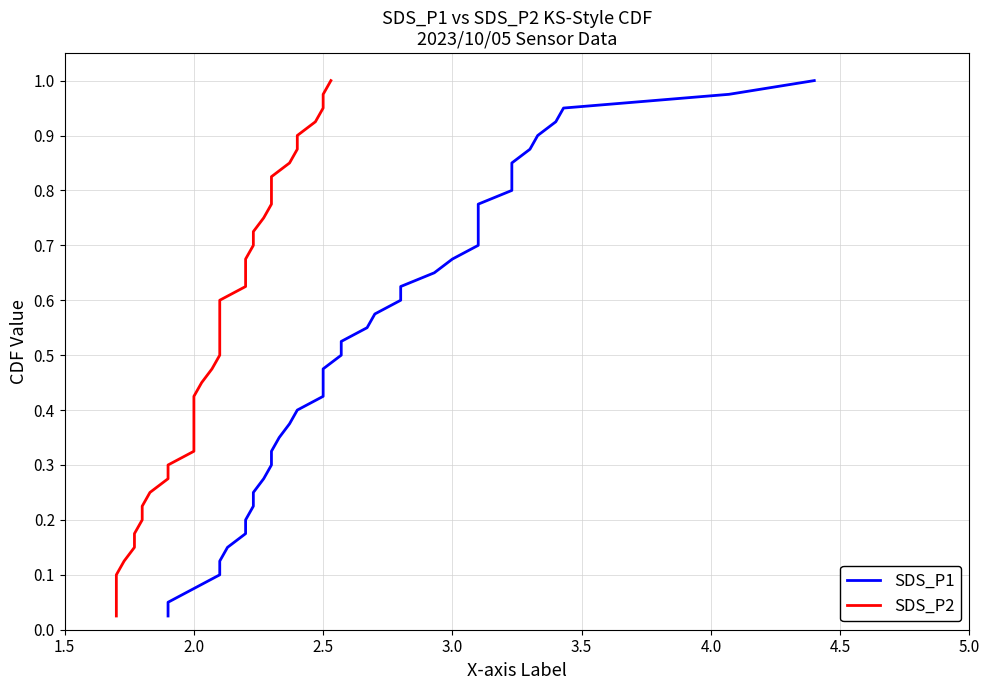

What is the difference between the maximum and minimum values in the SDS_P1 series?

1.0